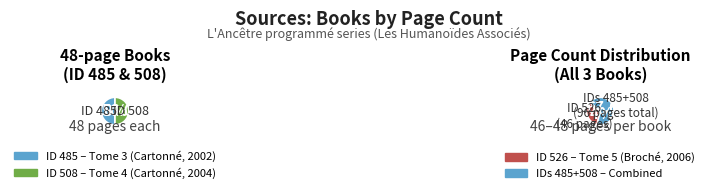

Does any single category account for the majority?

No